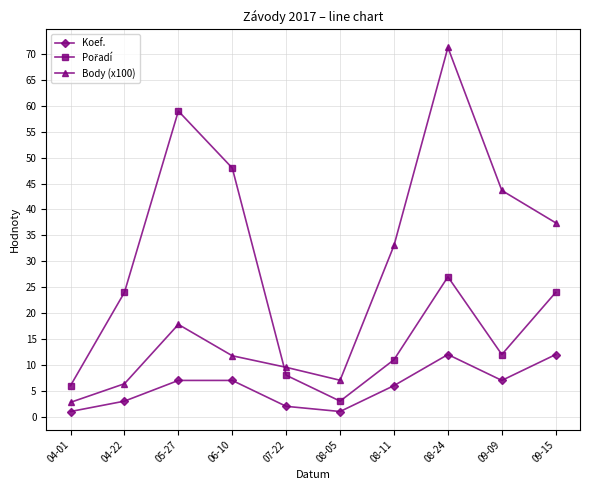

The value of Body (x100) at 07-22 is 9.5. True or false?

True